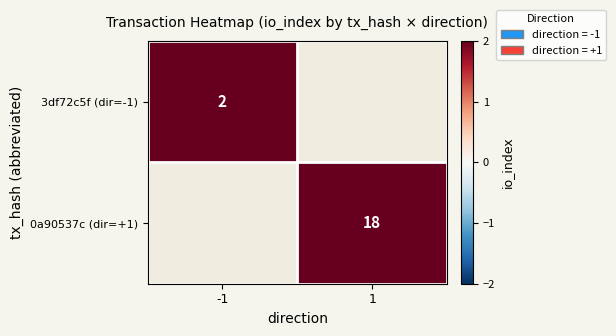

What is the smallest value displayed?

2.0